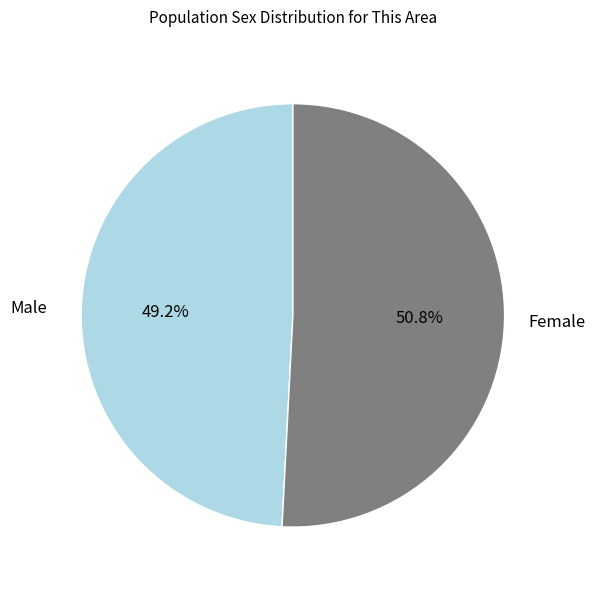

How many slices are in this pie chart?

2